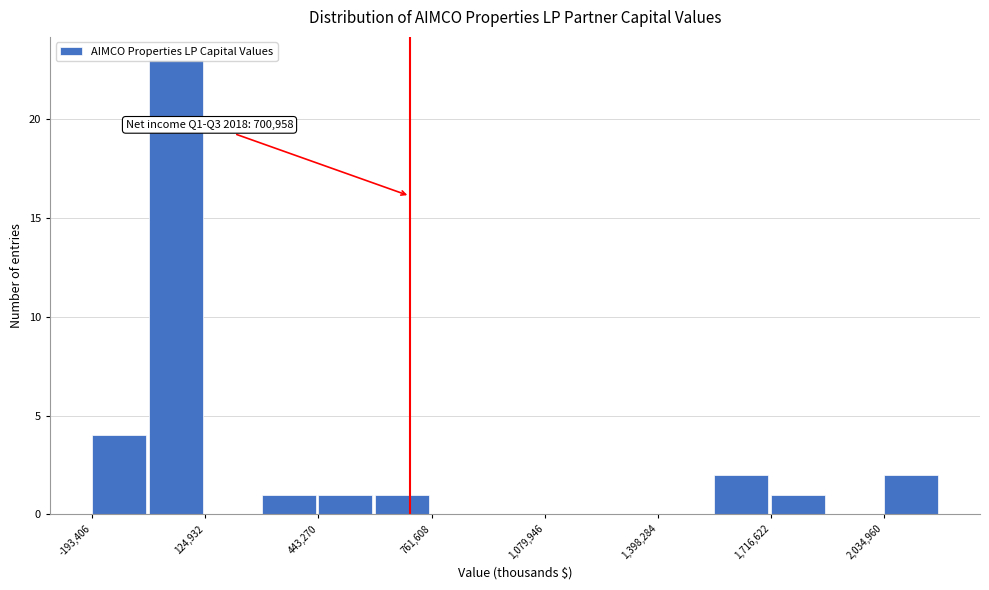

Around what value on the x-axis is the tallest bar? Give the approximate position of its centre, as read against the axis.

50000